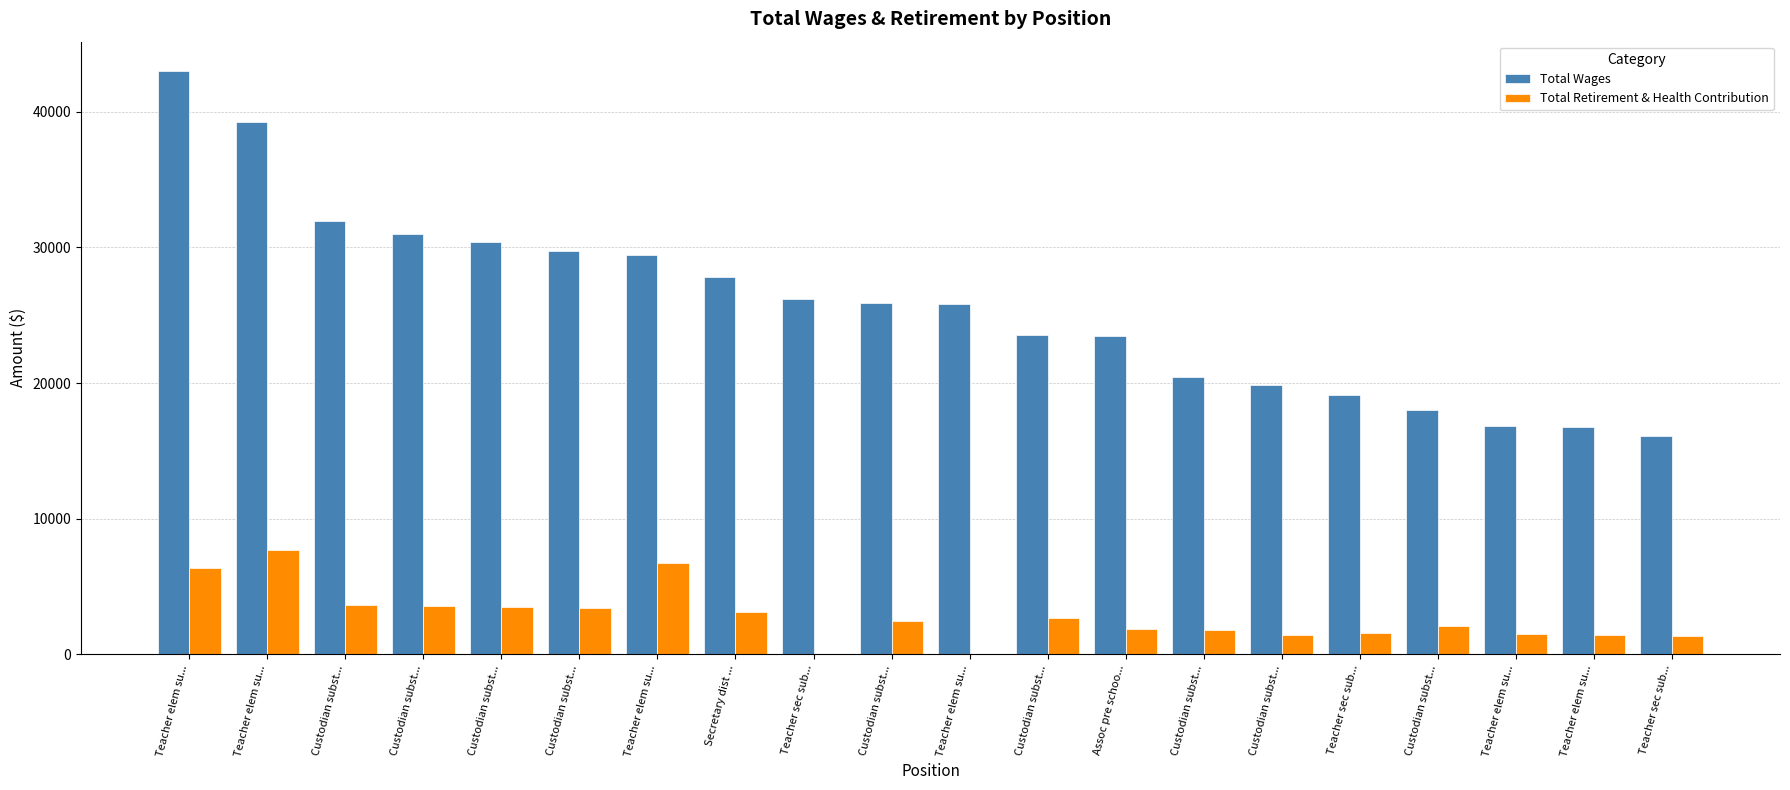

What are all the series names shown in the legend?

Total Wages, Total Retirement & Health Contribution